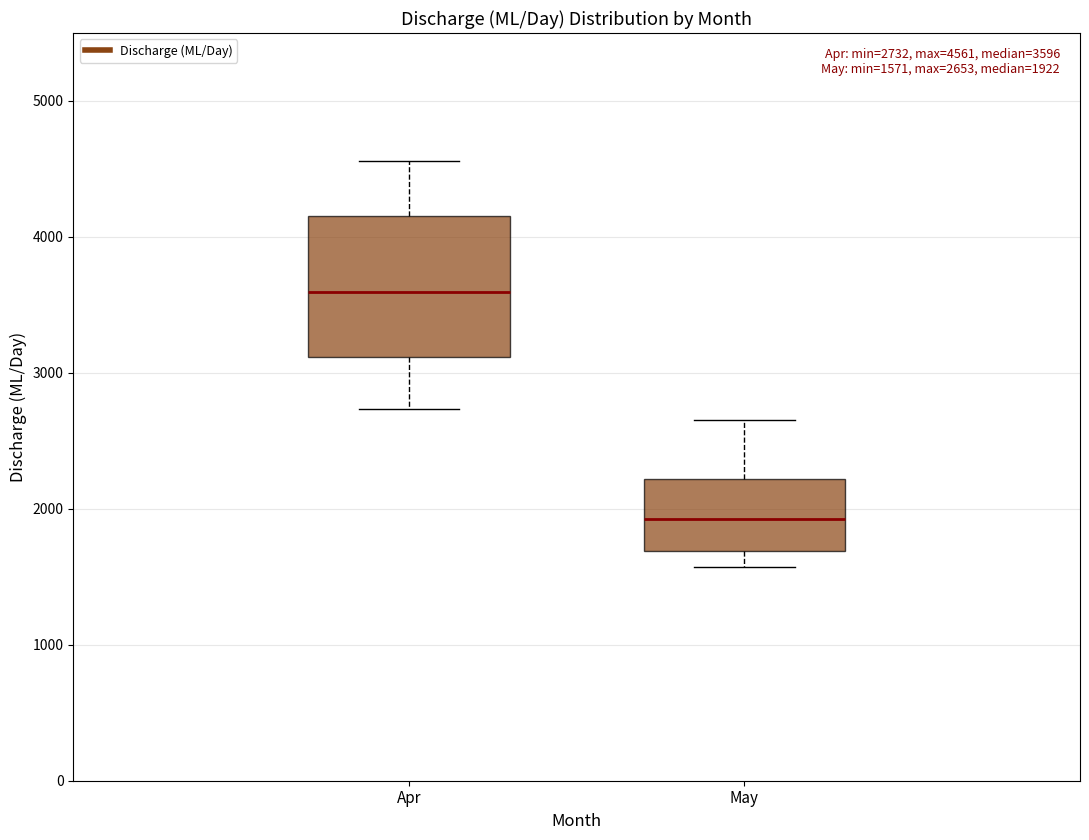

Which box has the lowest median line?

May